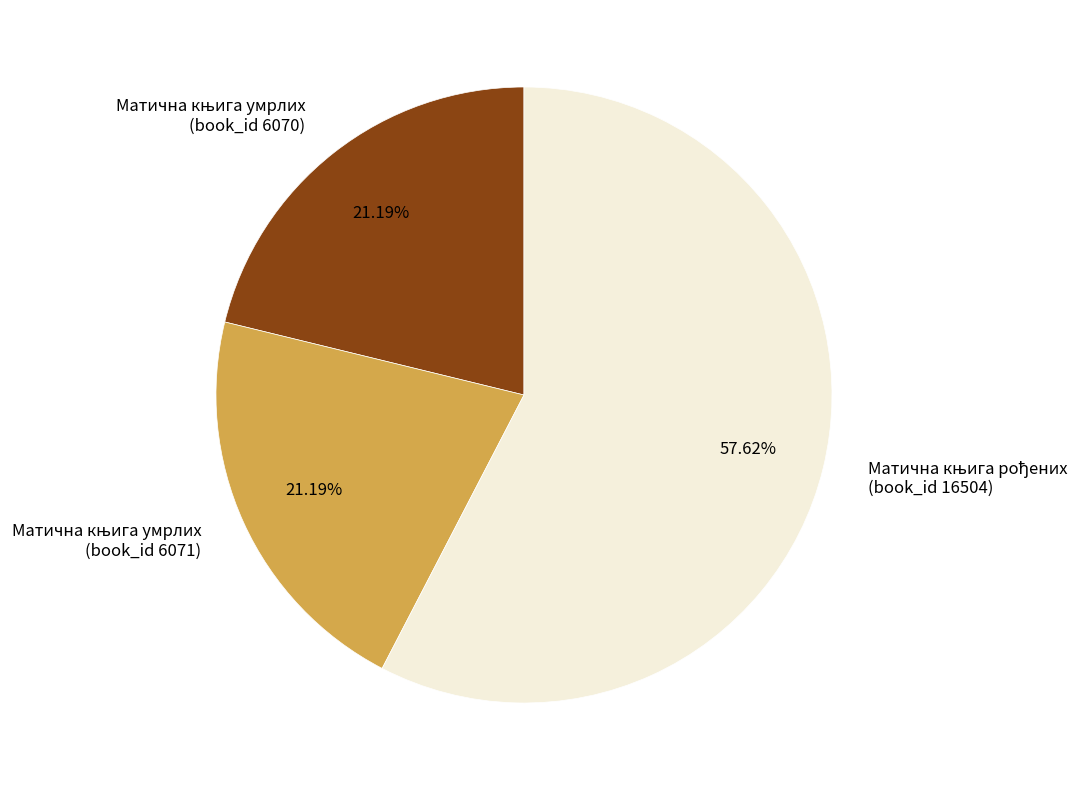

Count the number of slices in the pie.

3